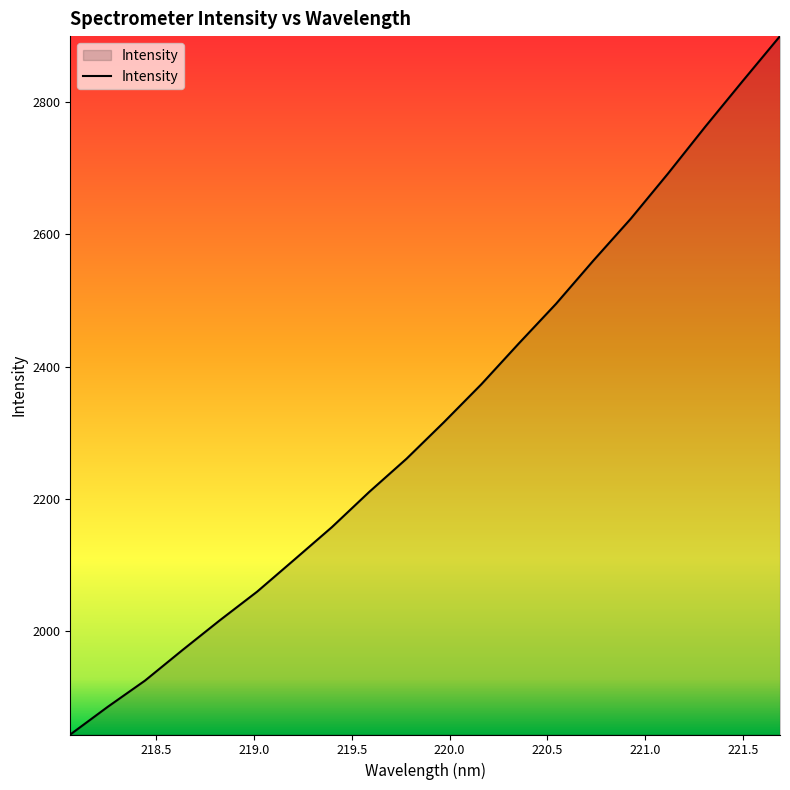

What is the maximum value shown in the chart?

2899.7